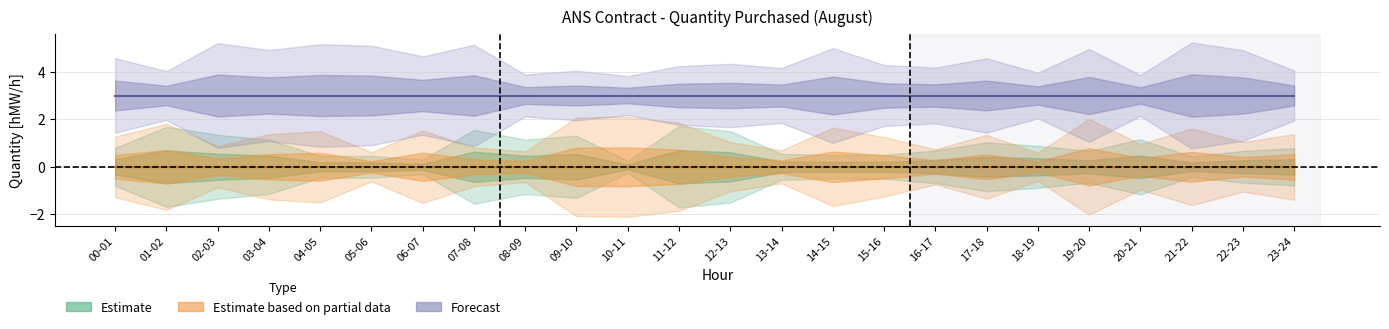

How many lines are shown in the chart?

6